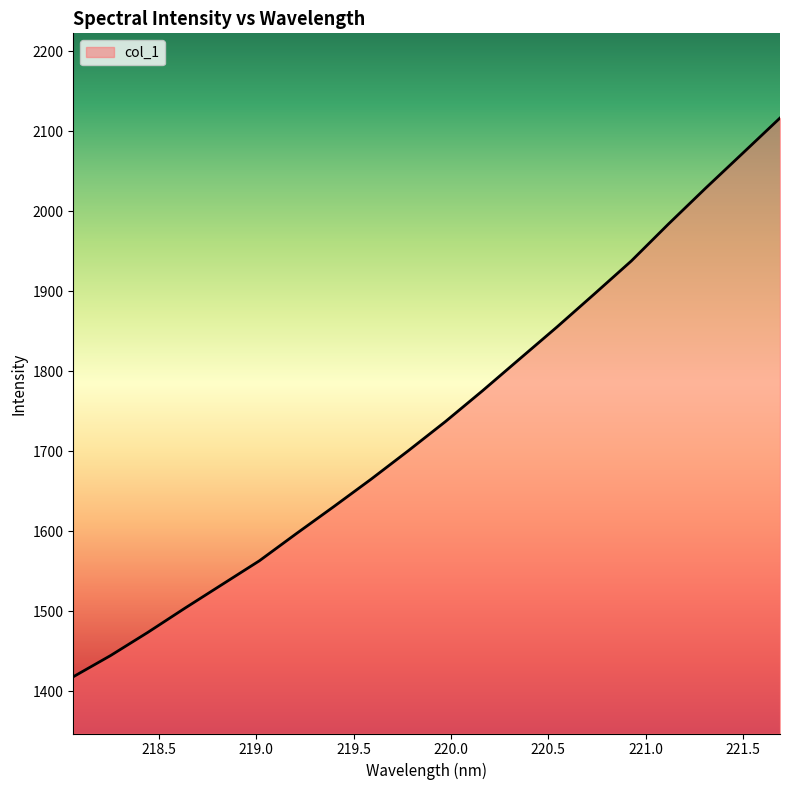

What is the difference between the maximum and minimum values?

698.3